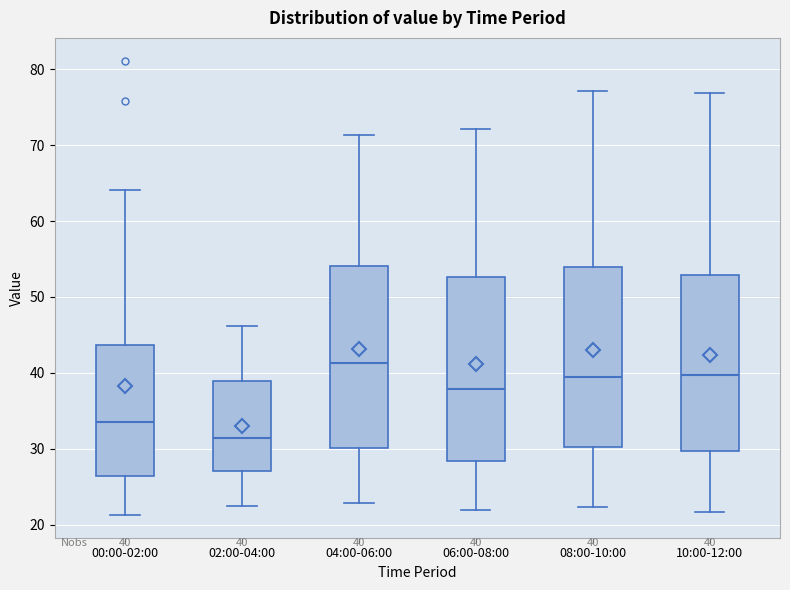

Which box's median line is the lowest?

02:00-04:00